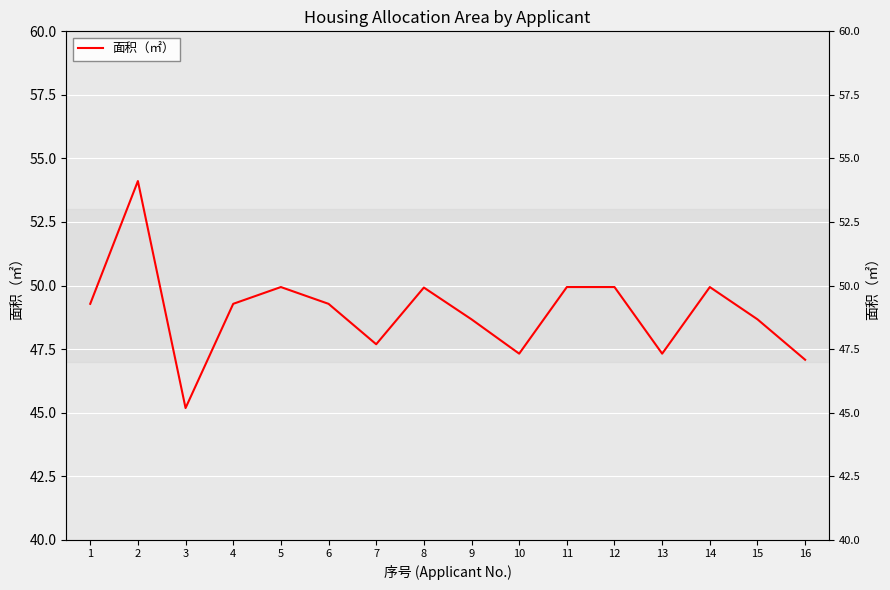

Which label corresponds to the largest value in the chart?

2